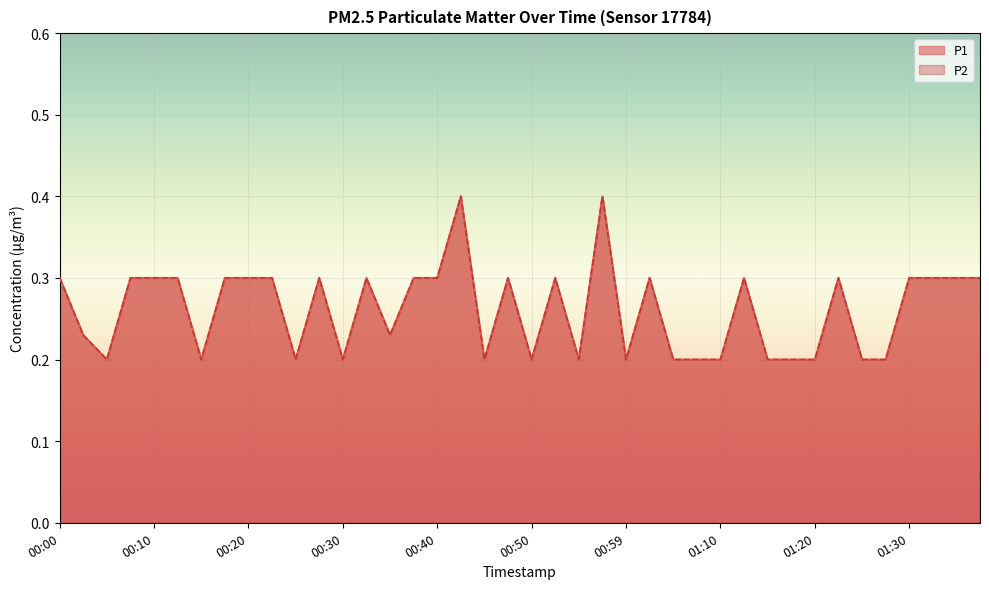

What is the total value across all series at 00:30?

0.4